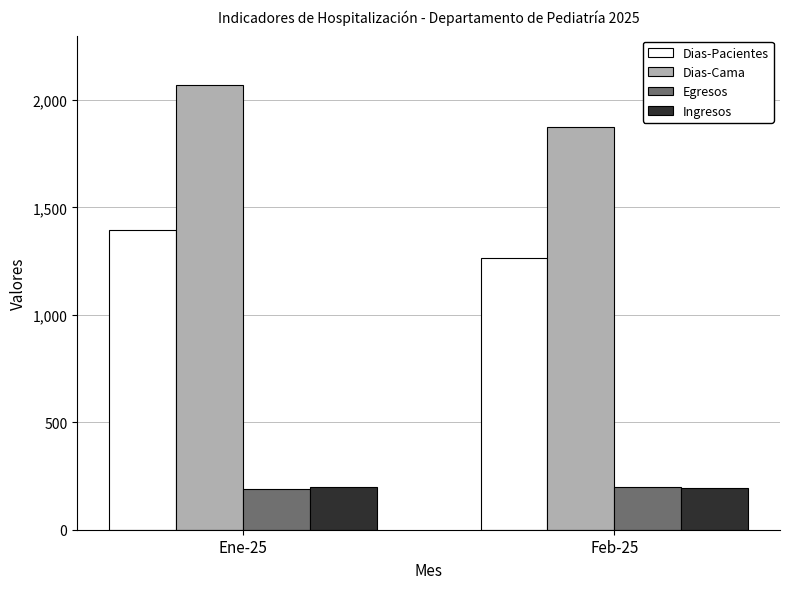

What is the sum of the Ingresos values at Ene-25 and Feb-25?

390